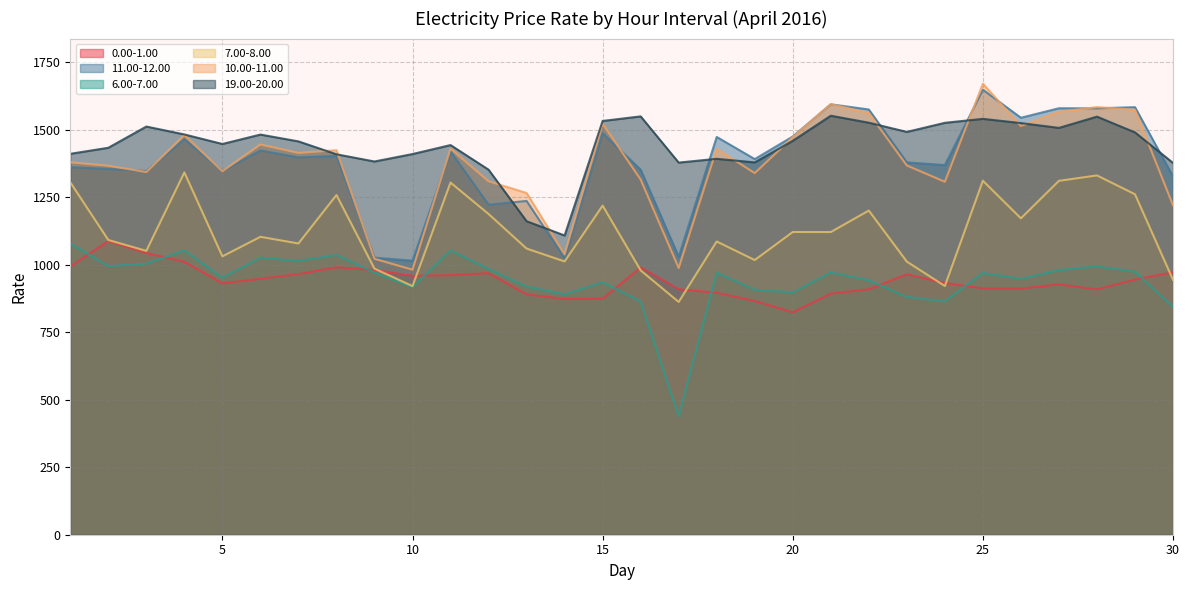

What is the minimum value for 11.00-12.00?

1015.4